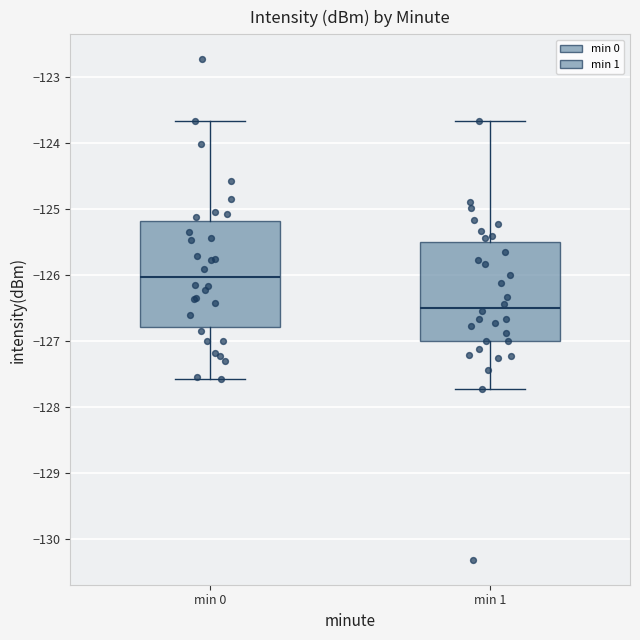

Which box has the lowest median line?

min 1